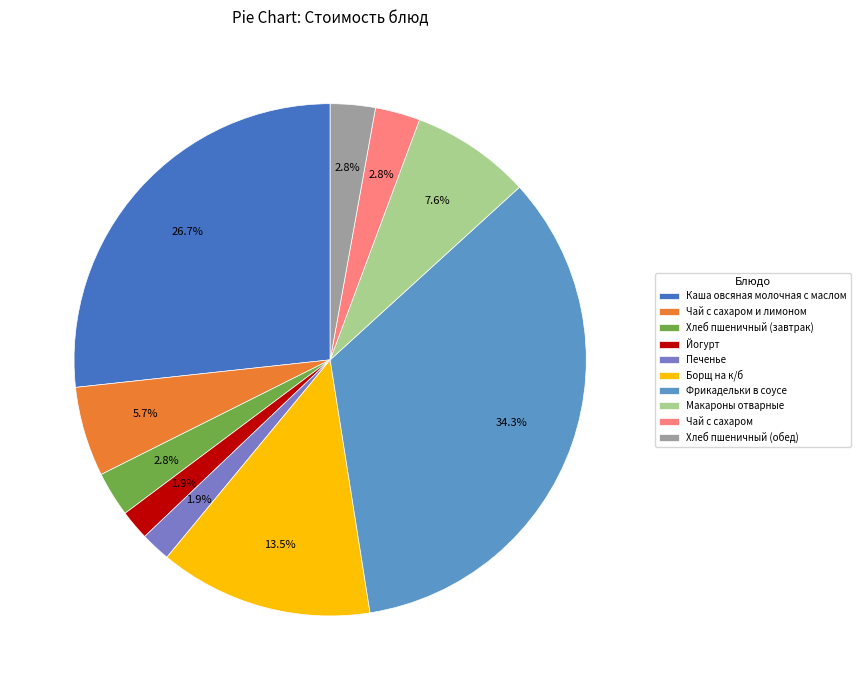

How many segments does this pie chart have?

10